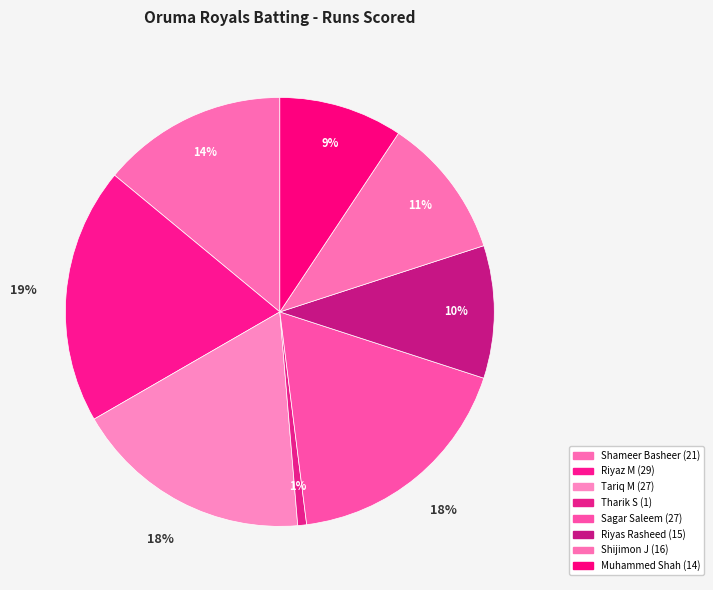

How many slices are in this pie chart?

8